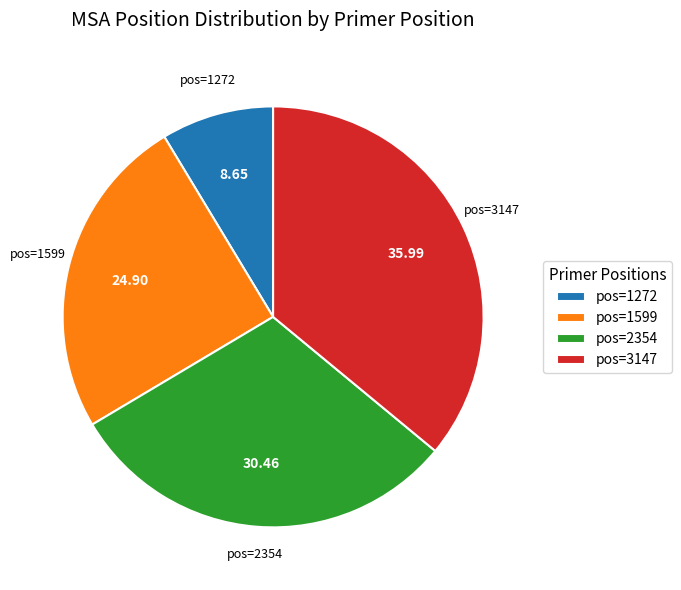

Combined, do pos=1599 and pos=2354 account for over 50%?

Yes